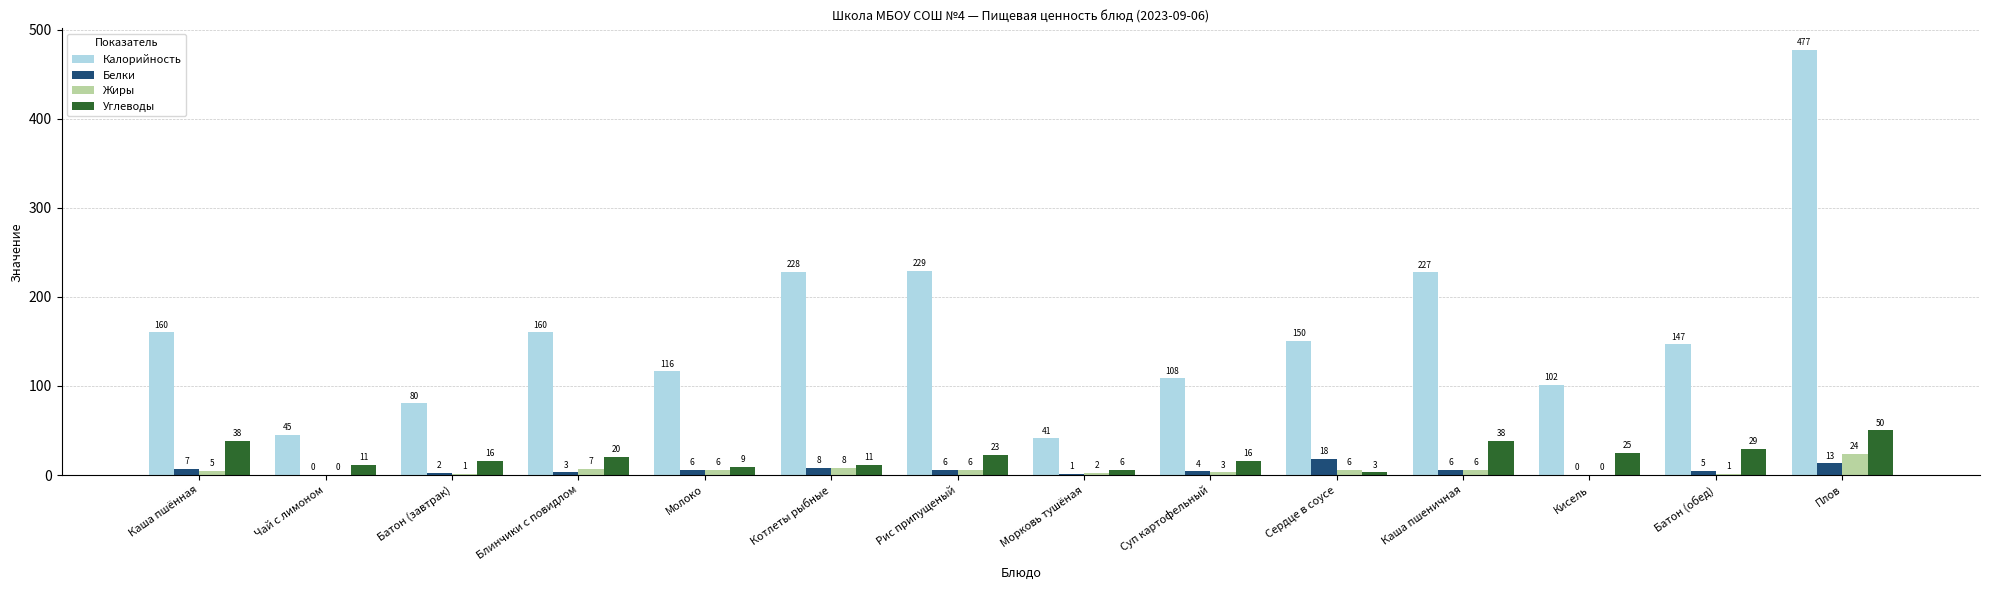

How many series are shown in this chart?

4